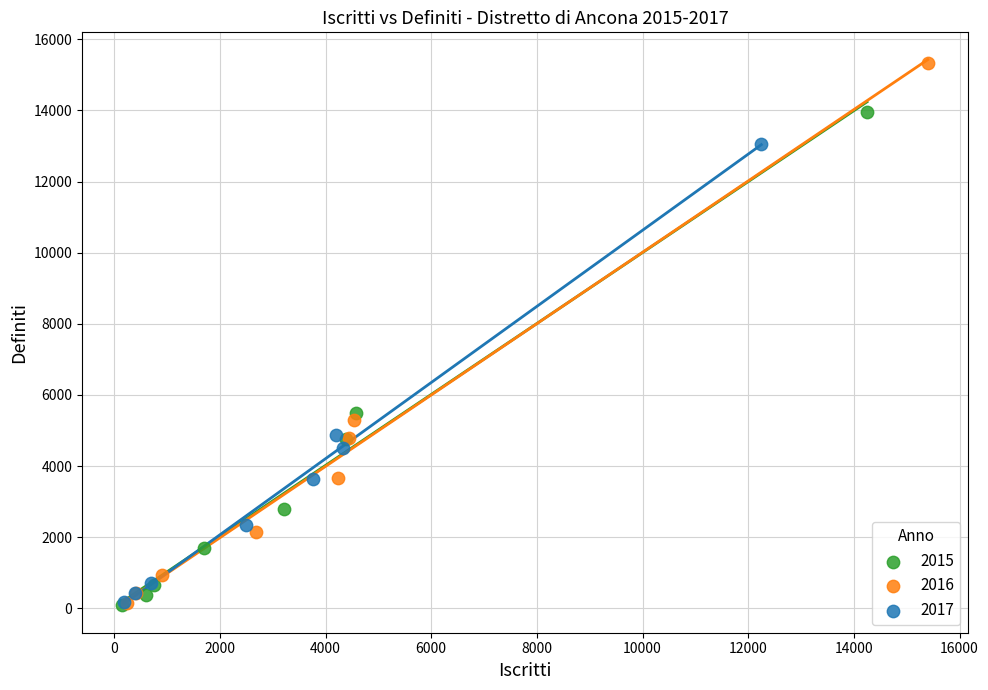

Which series reaches the maximum Y coordinate?

2016